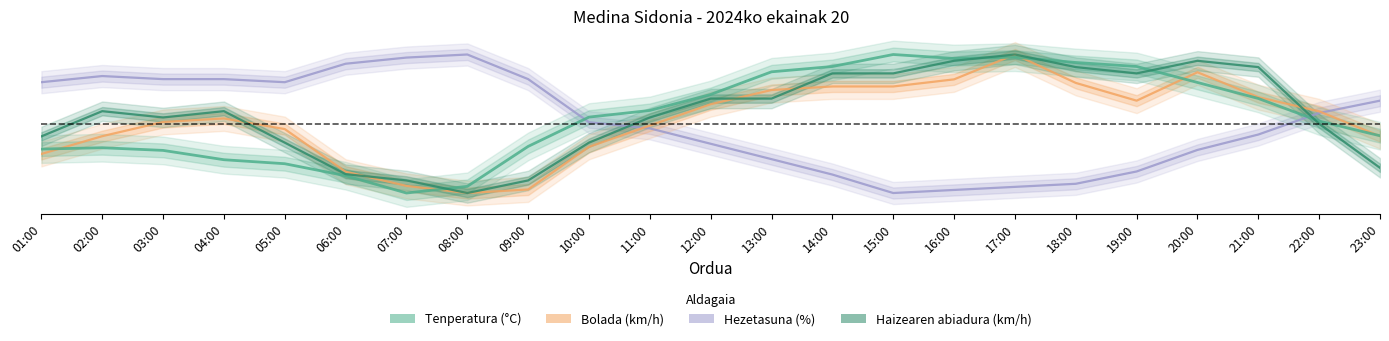

What are all the series names shown in the legend?

Hezetasuna (%), Bolada (km/h), Tenperatura (°C), Haizearen abiadura (km/h)